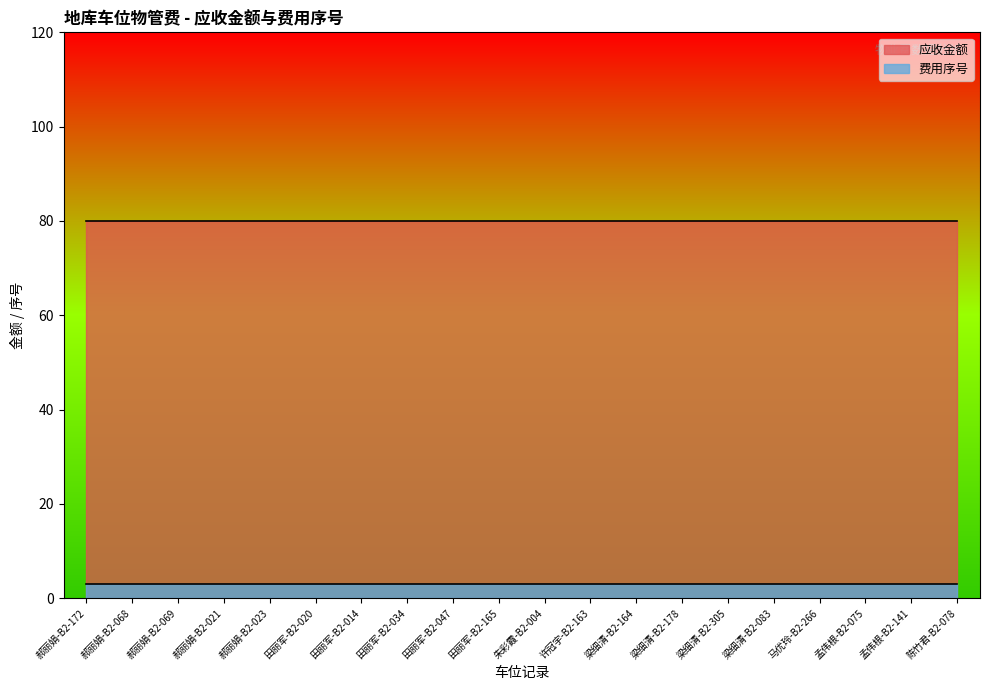

What is the value of the 应收金额 point at the 6th from the left?

80